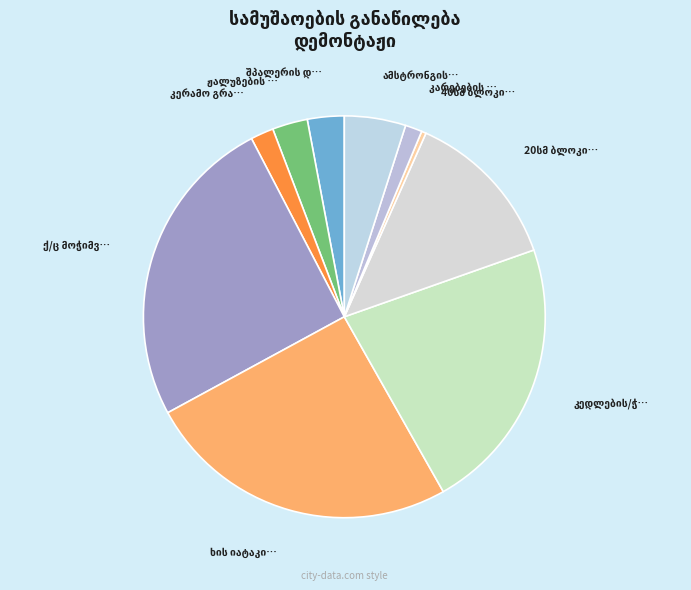

Count the number of slices in the pie.

10